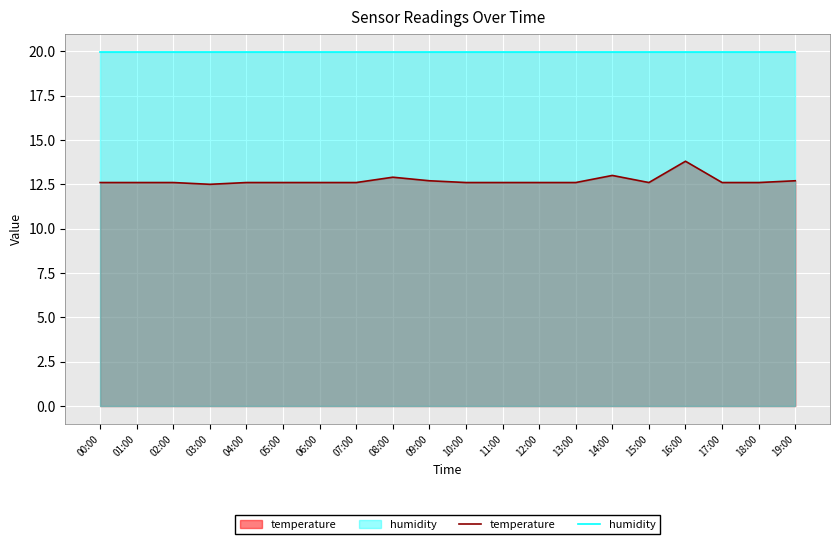

The temperature series shows 12.6 at 10:00. True or false?

True